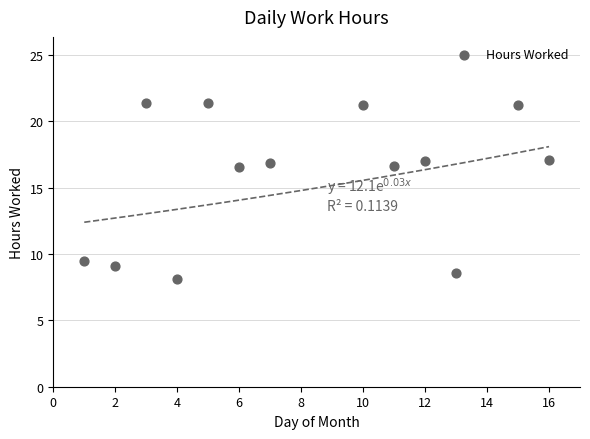

What is the range of Y values (max minus min)?

13.2